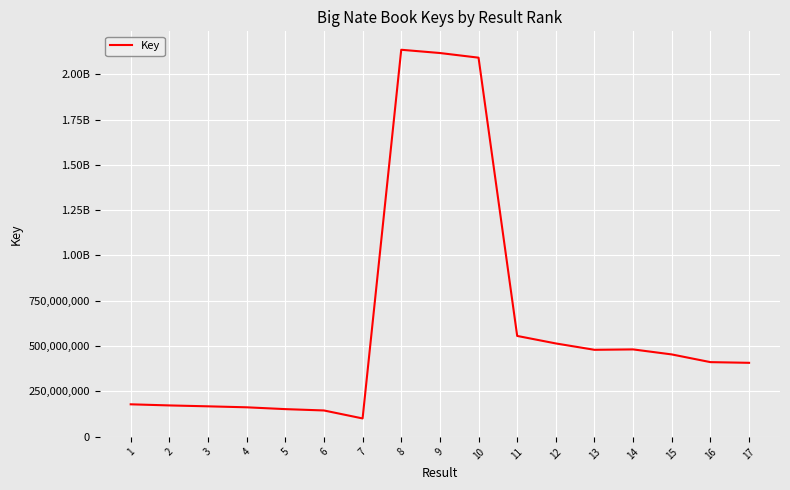

Is this an area chart (filled region under the line)?

No